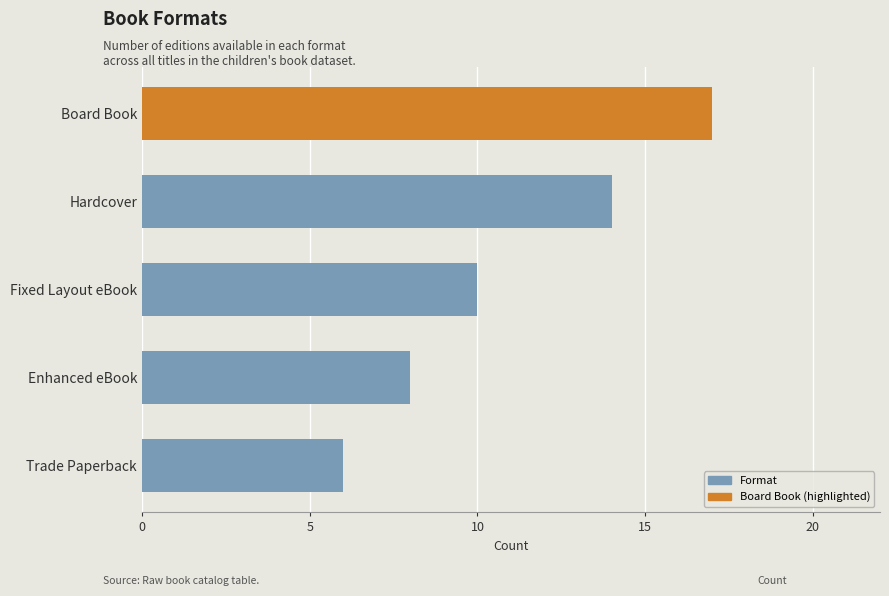

What is the change in value from Trade Paperback to Board Book?

+11